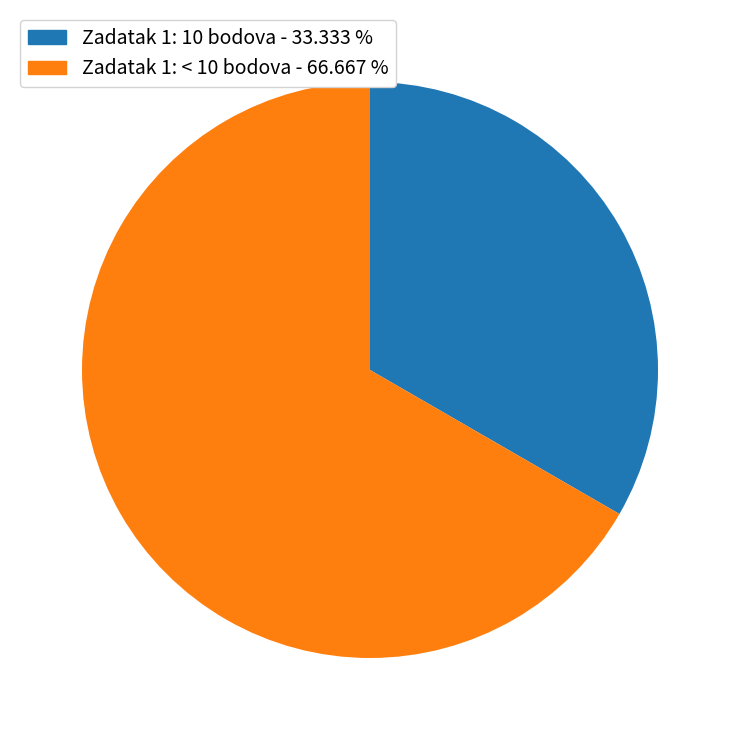

Is there a majority slice in this chart?

Yes